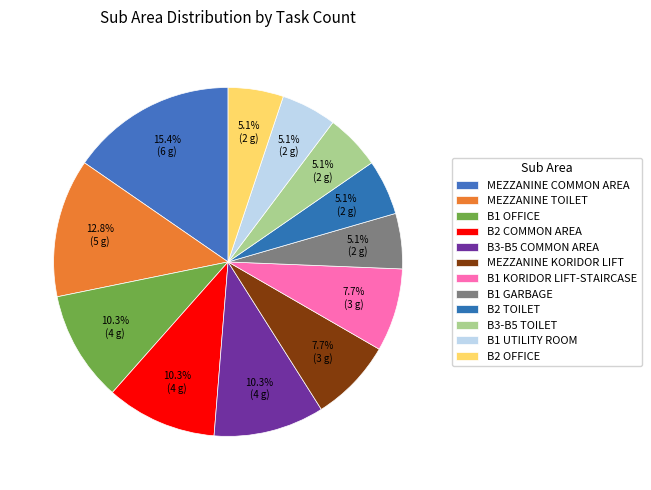

Is B2 TOILET the majority of the pie?

No